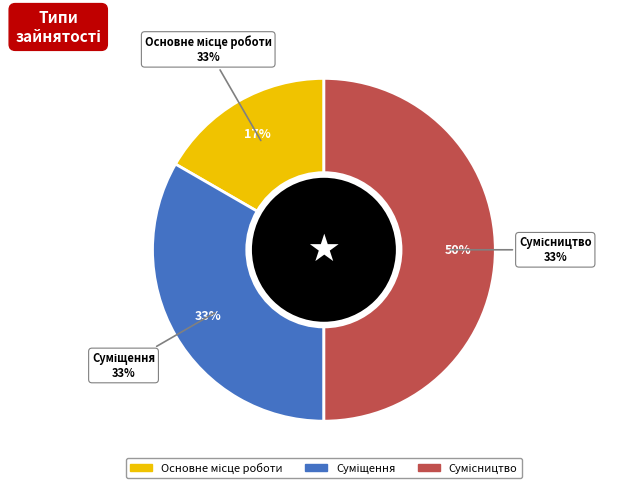

Do Основне місце роботи and Суміщення together represent more than half of the pie?

No